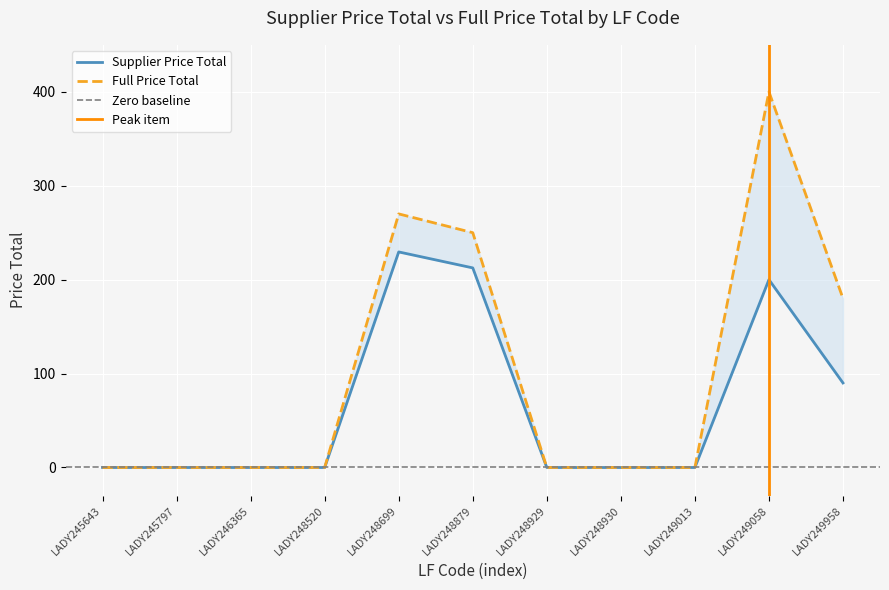

Reading right to left, what are all the values shown in this chart?

Supplier Price Total: LADY249958=90.0	LADY249058=200.0	LADY249013=0.0	LADY248930=0.0	LADY248929=0.0	LADY248879=212.5	LADY248699=229.5	LADY248520=0.0	LADY246365=0.0	LADY245797=0.0	LADY245643=0.0
Full Price Total: LADY249958=180.0	LADY249058=400.0	LADY249013=0.0	LADY248930=0.0	LADY248929=0.0	LADY248879=250.0	LADY248699=270.0	LADY248520=0.0	LADY246365=0.0	LADY245797=0.0	LADY245643=0.0